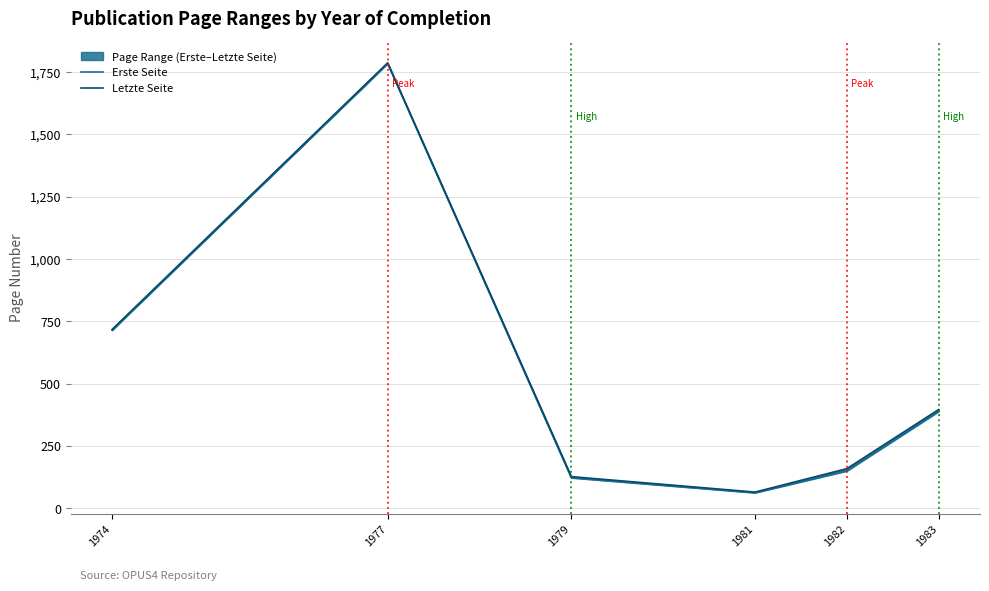

At which label does Letzte Seite reach its minimum?

1981